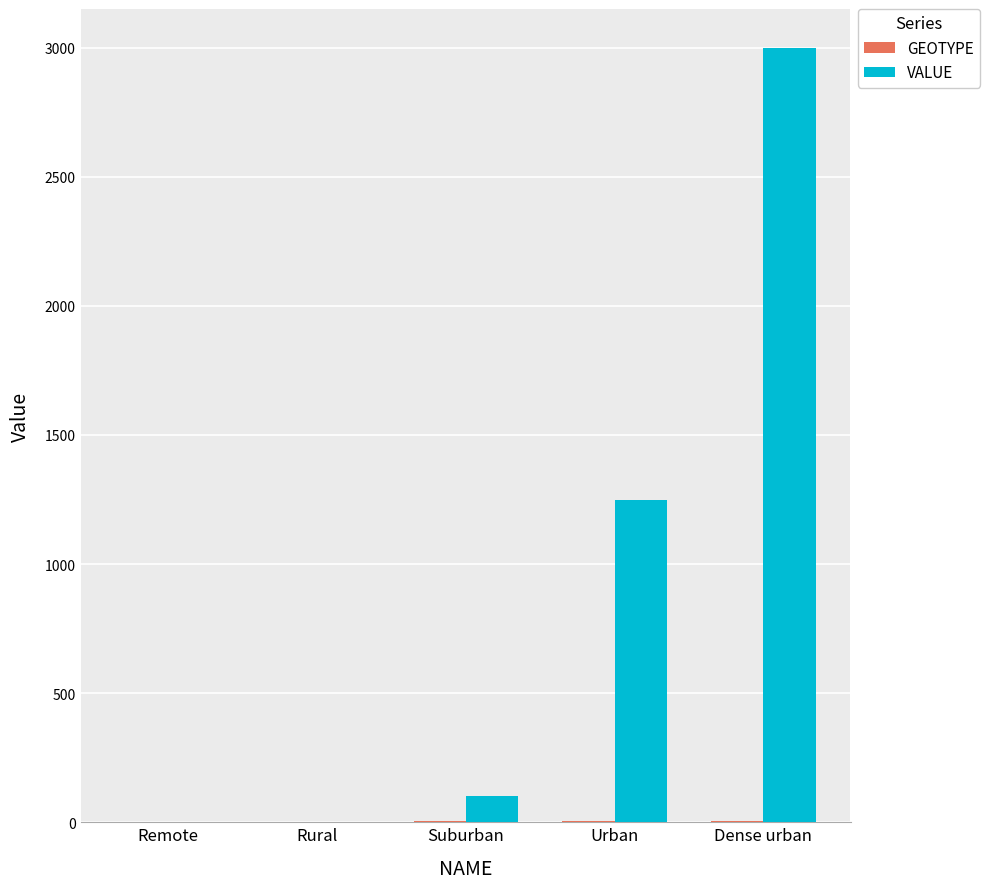

At which category is the sum across all series the highest?

Dense urban